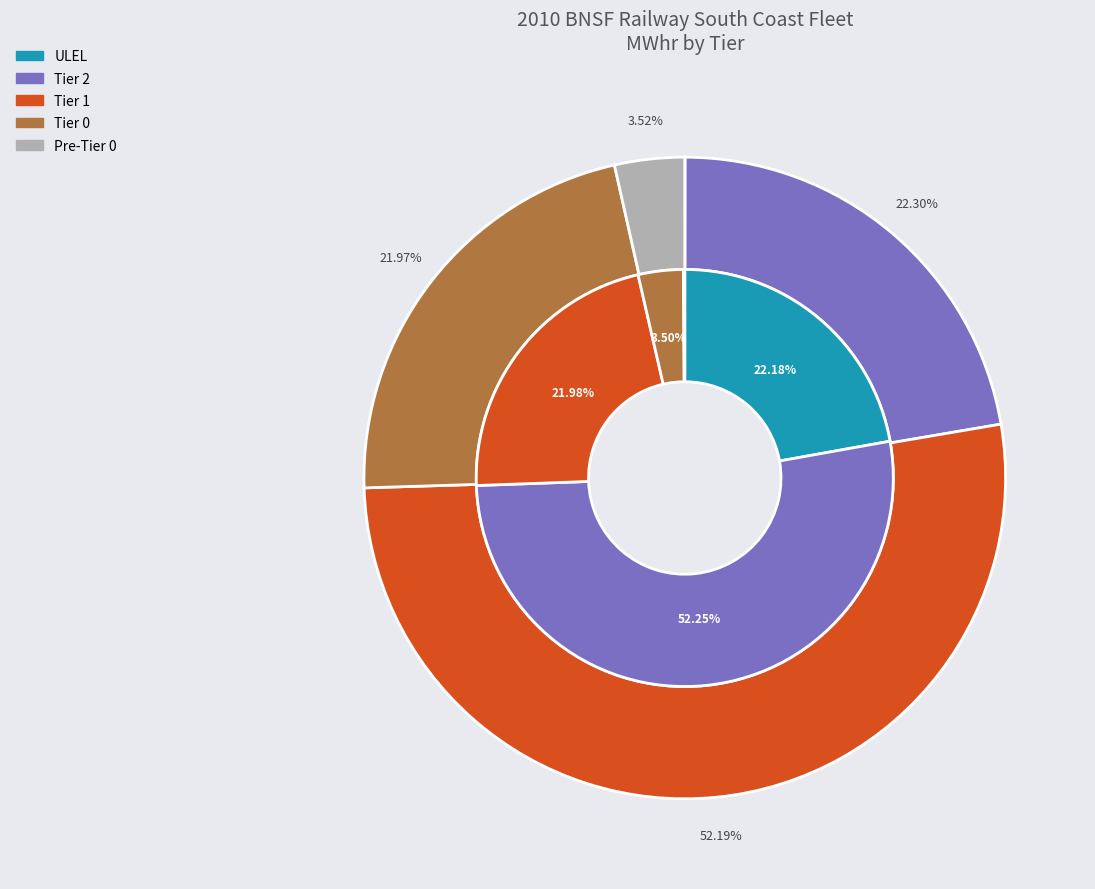

To the nearest percent, what is the average slice percentage?

20%